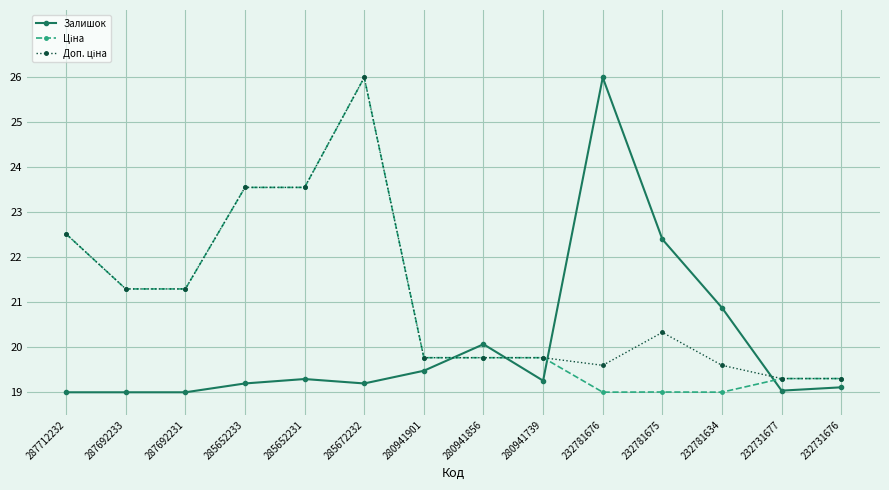

What position from the right is 280941901?

8